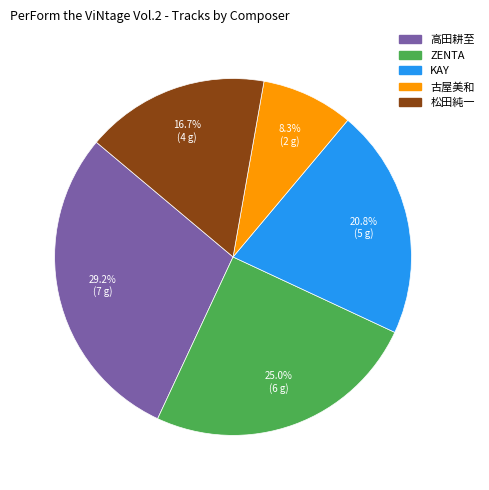

Is it true that ZENTA is 25% of the pie?

True